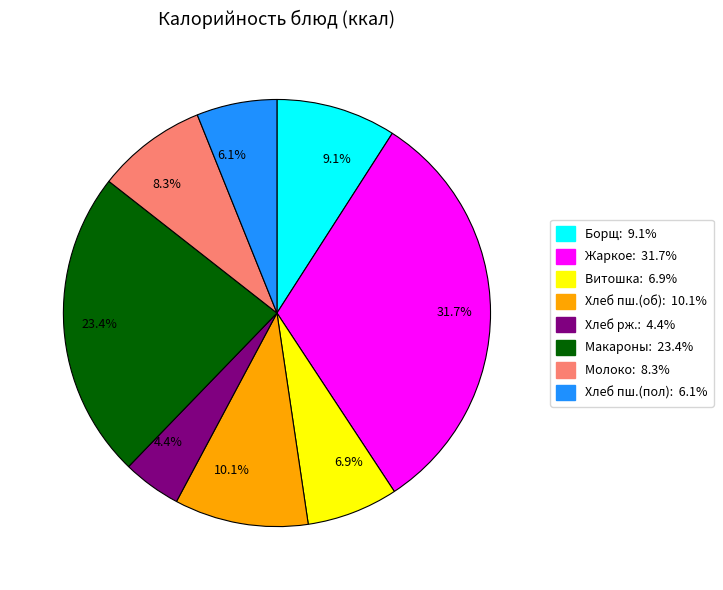

Is there a majority slice in this chart?

No